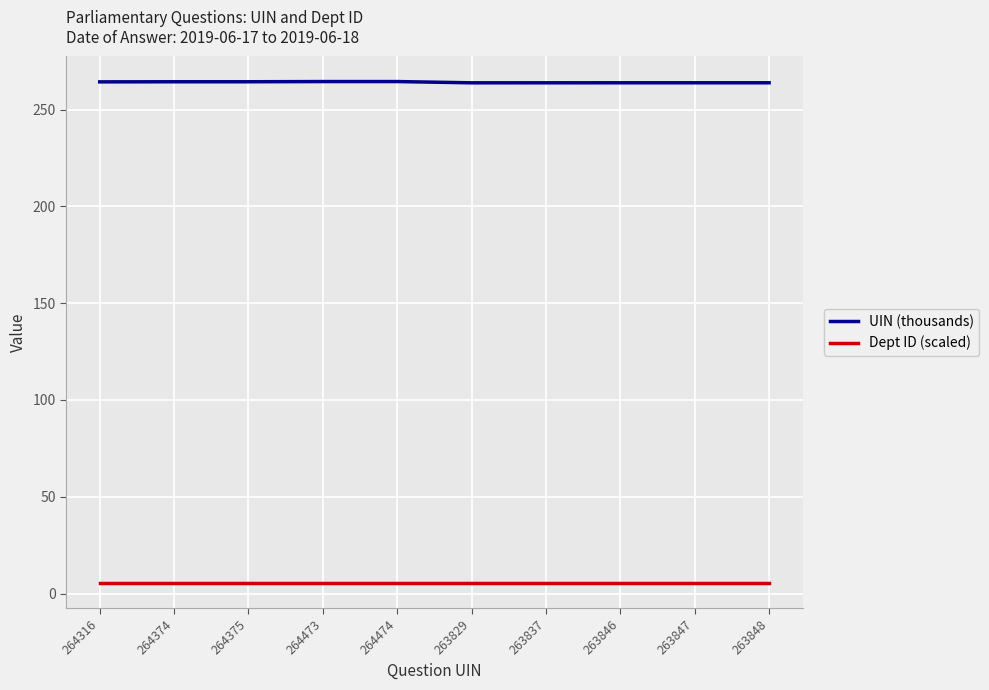

Rank the series at 263847 from highest to lowest value.

UIN (thousands), Dept ID (scaled)